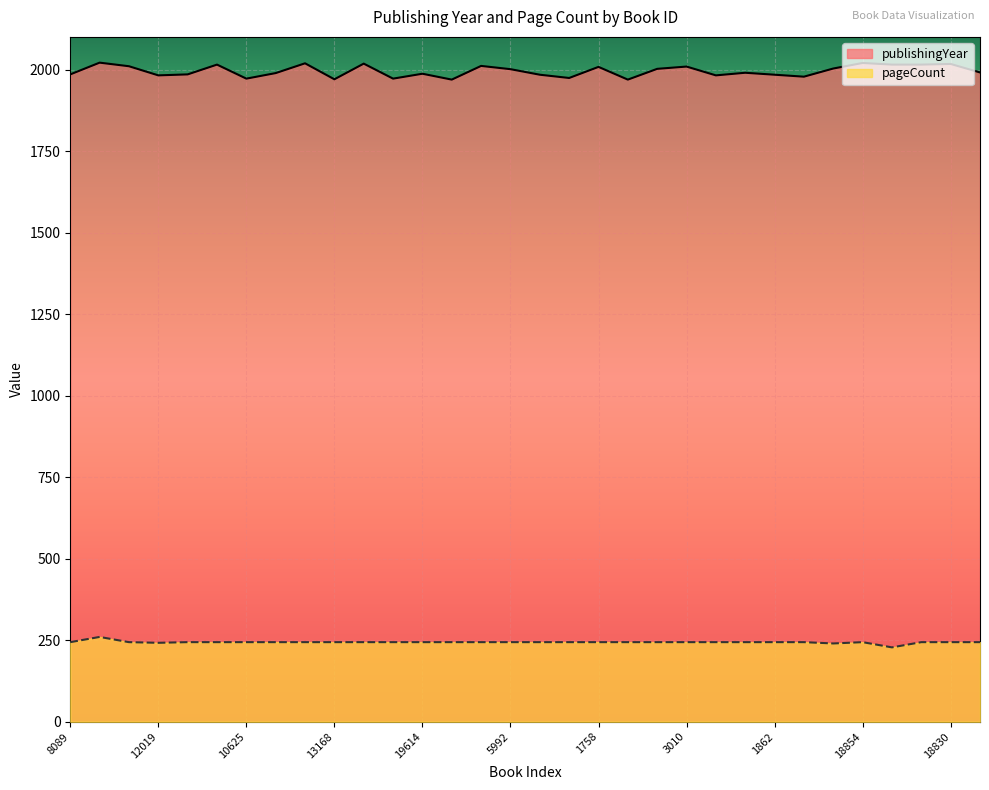

How many data points in publishingYear are less than 1991?

16